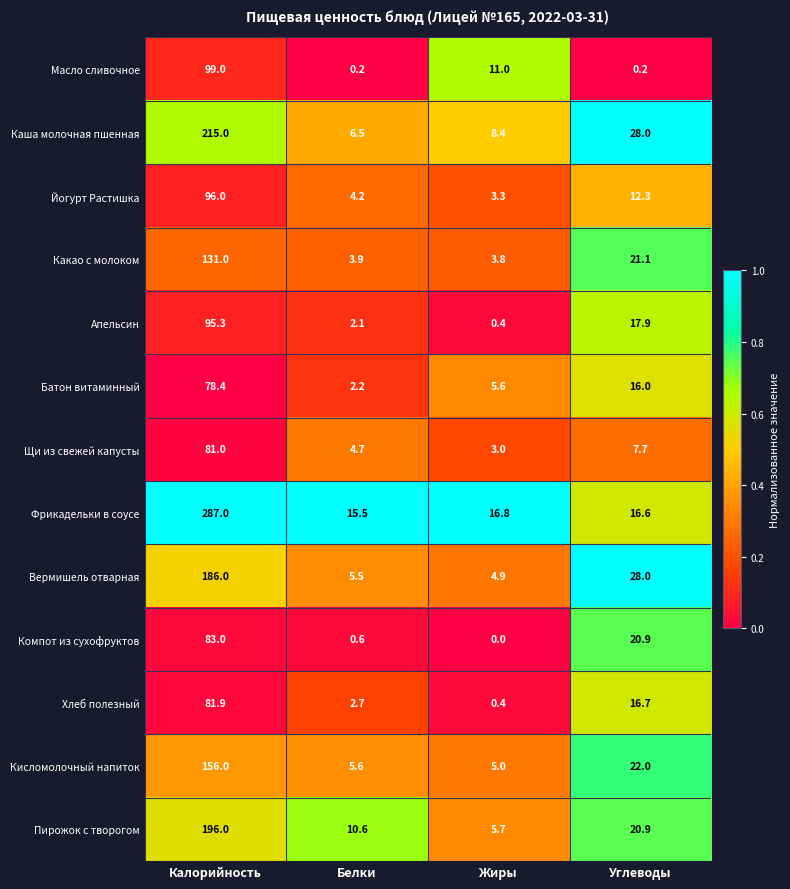

Which series has the largest total across all categories?

Фрикадельки в соусе